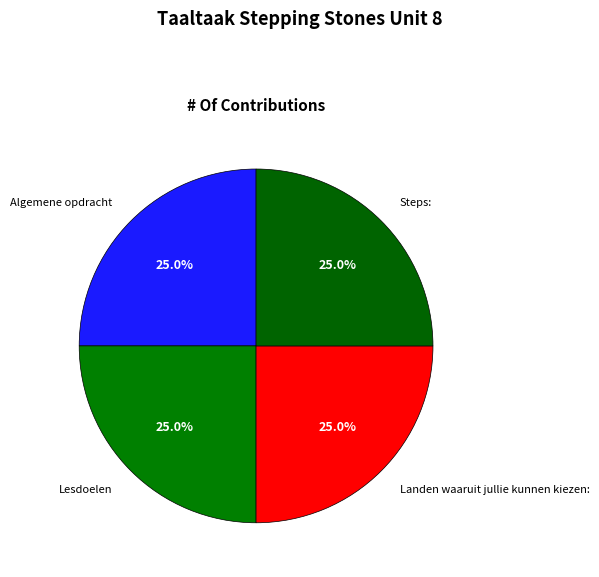

Does Landen waaruit jullie kunnen kiezen: account for over 50% of the chart?

No